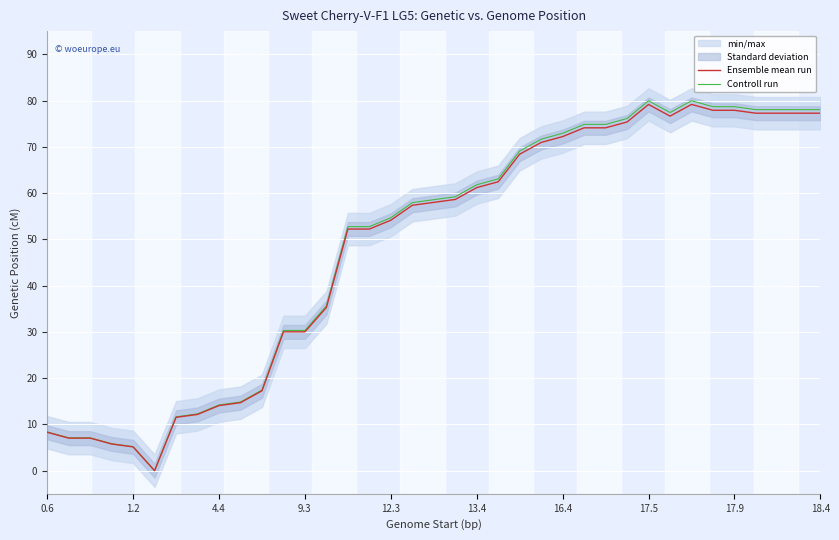

What is the total value across all series at 27?

151.5